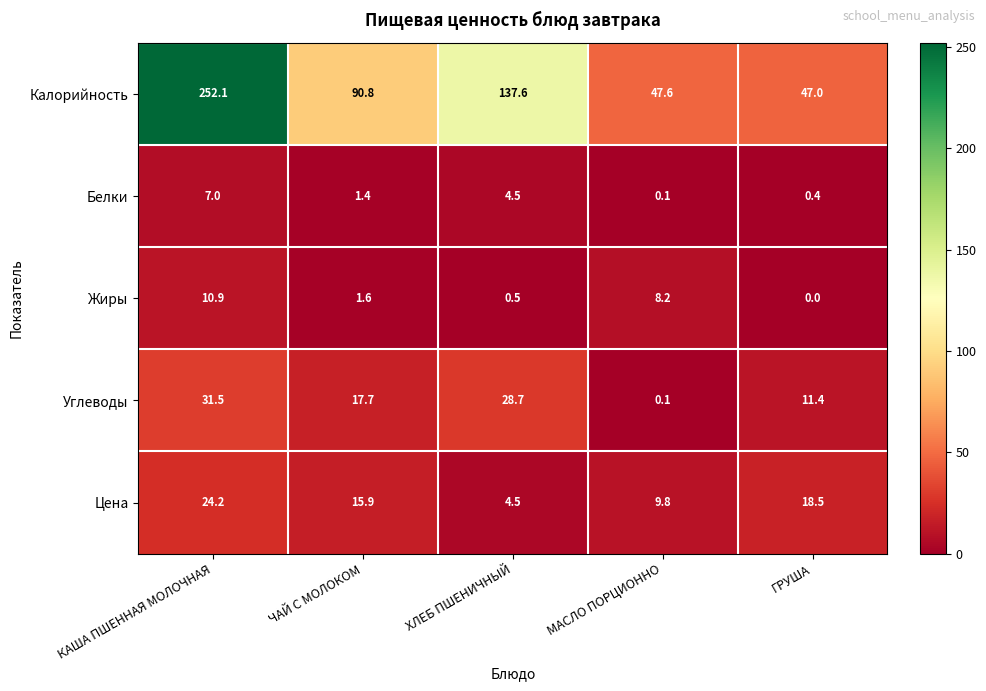

Which category has the highest value across all series?

КАША ПШЕННАЯ МОЛОЧНАЯ